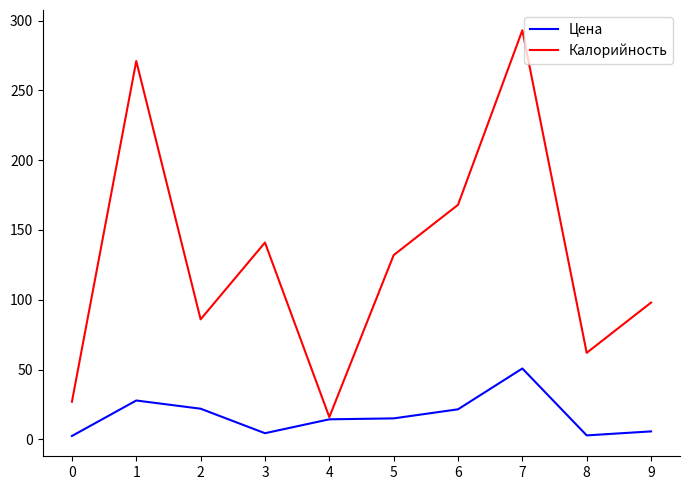

At which category is the sum across all series the highest?

7